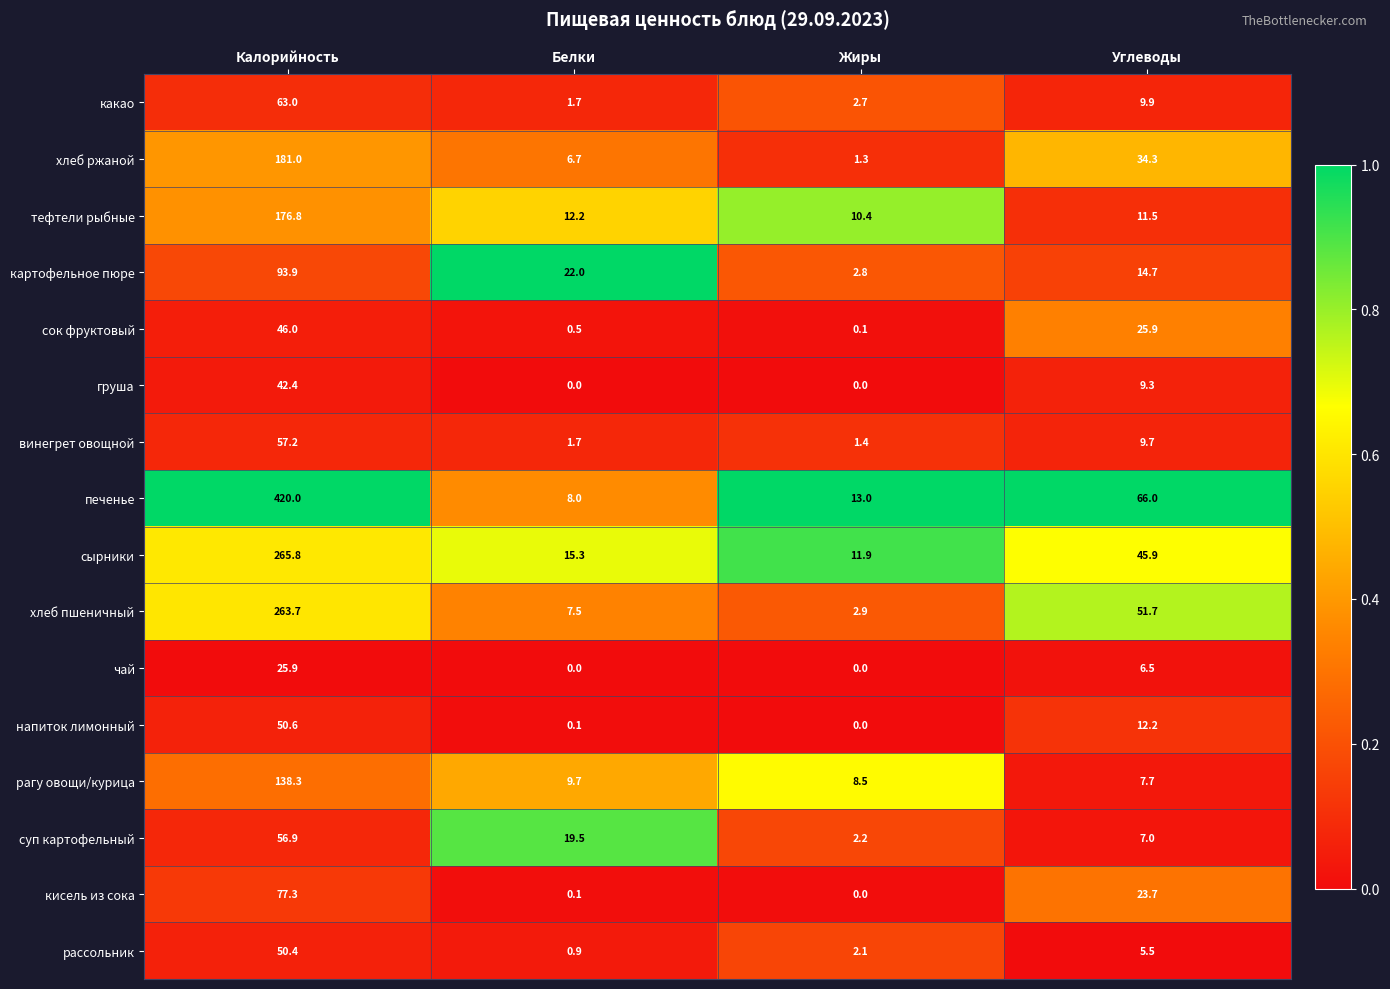

What is the greatest value displayed?

420.0